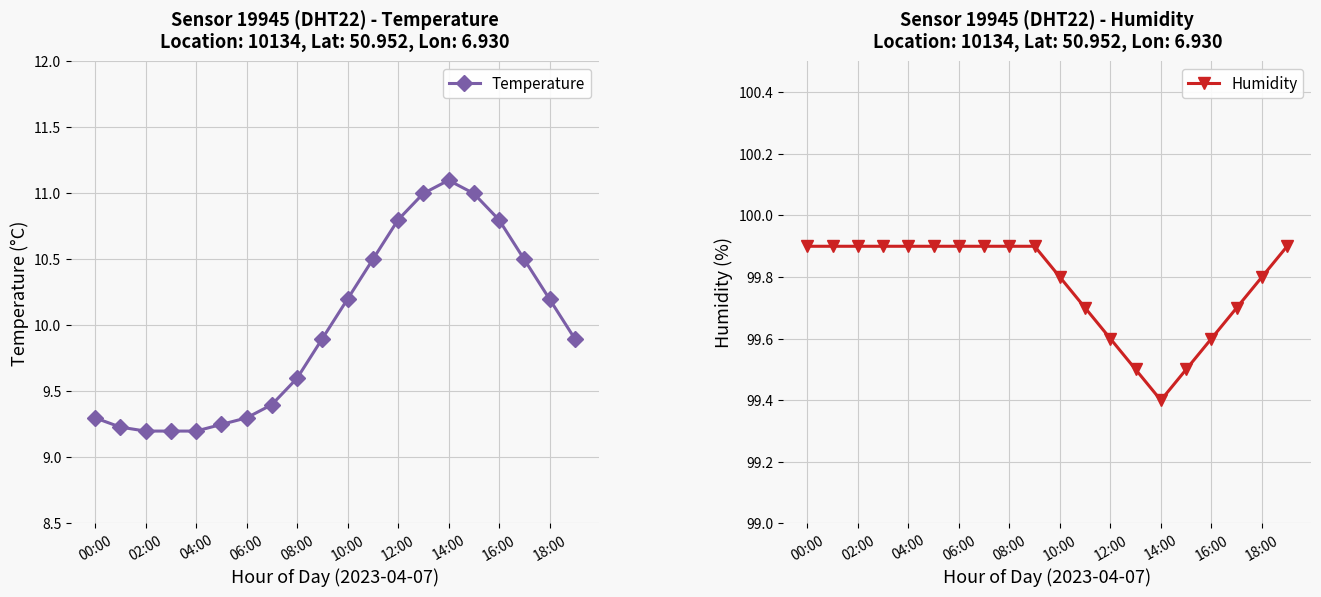

True or false: Humidity and Temperature cross at least once.

False